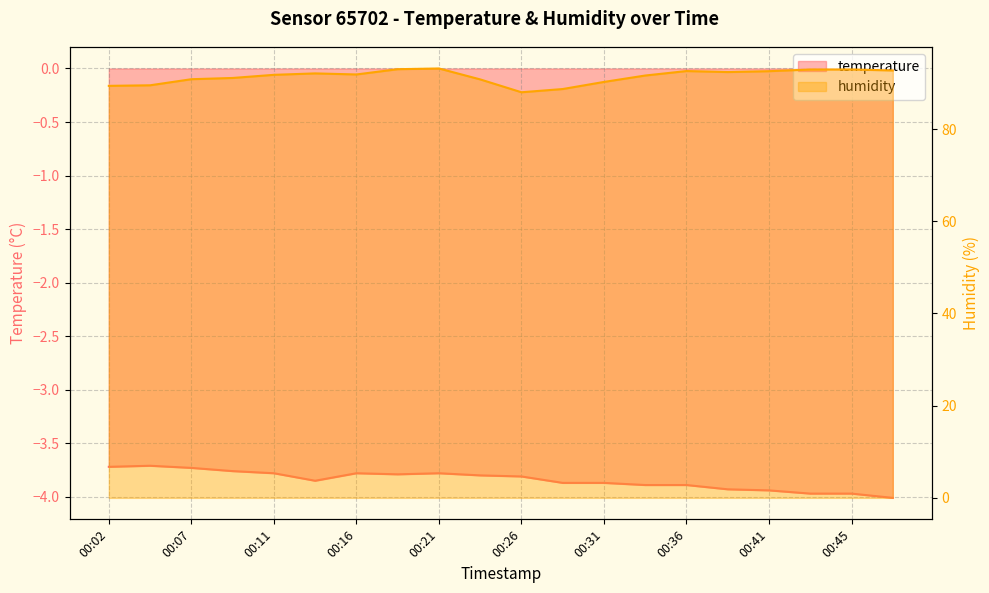

Reading left to right, transcribe all the data shown in this chart.

temperature: -3.7	-3.7	-3.7	-3.8	-3.8	-3.9	-3.8	-3.8	-3.8	-3.8	-3.8	-3.9	-3.9	-3.9	-3.9	-3.9	-3.9	-4.0	-4.0	-4.0
humidity: 89.4	89.5	90.8	91.1	91.8	92.1	91.8	93.0	93.2	90.8	88.0	88.7	90.2	91.6	92.6	92.4	92.6	92.9	92.9	92.7